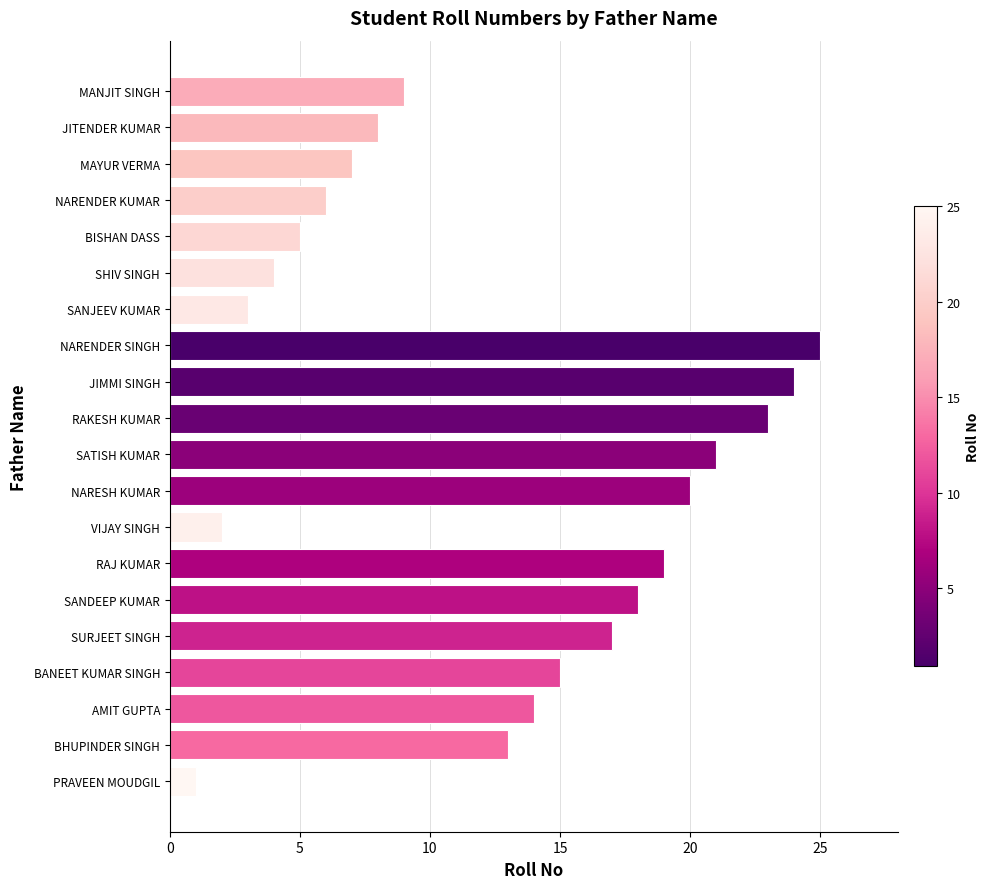

Does the chart contain stacked bars?

No